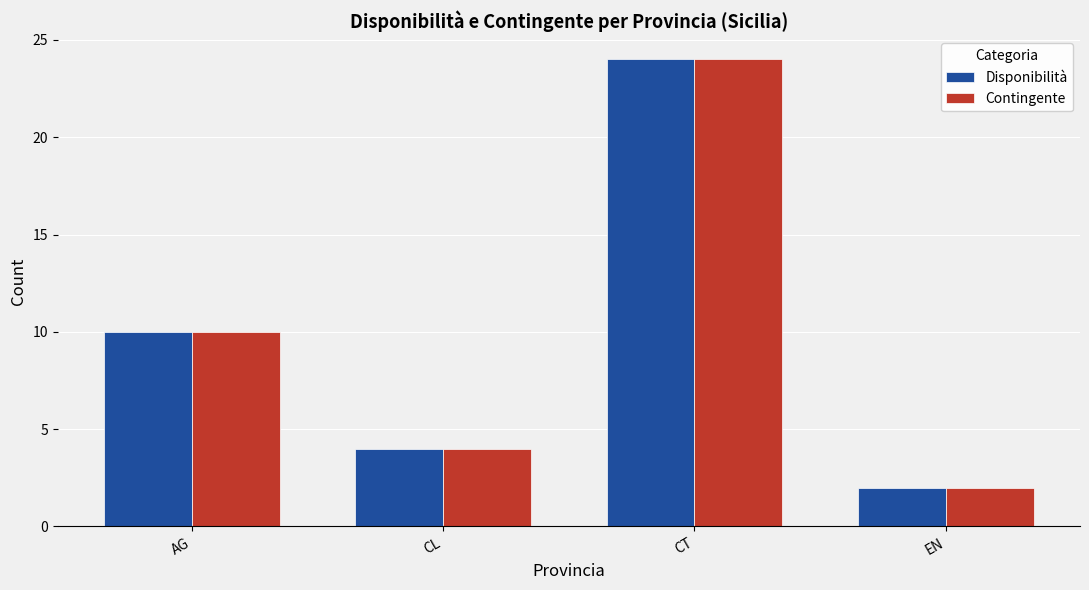

What is the label of the 1st bar from the left?

AG